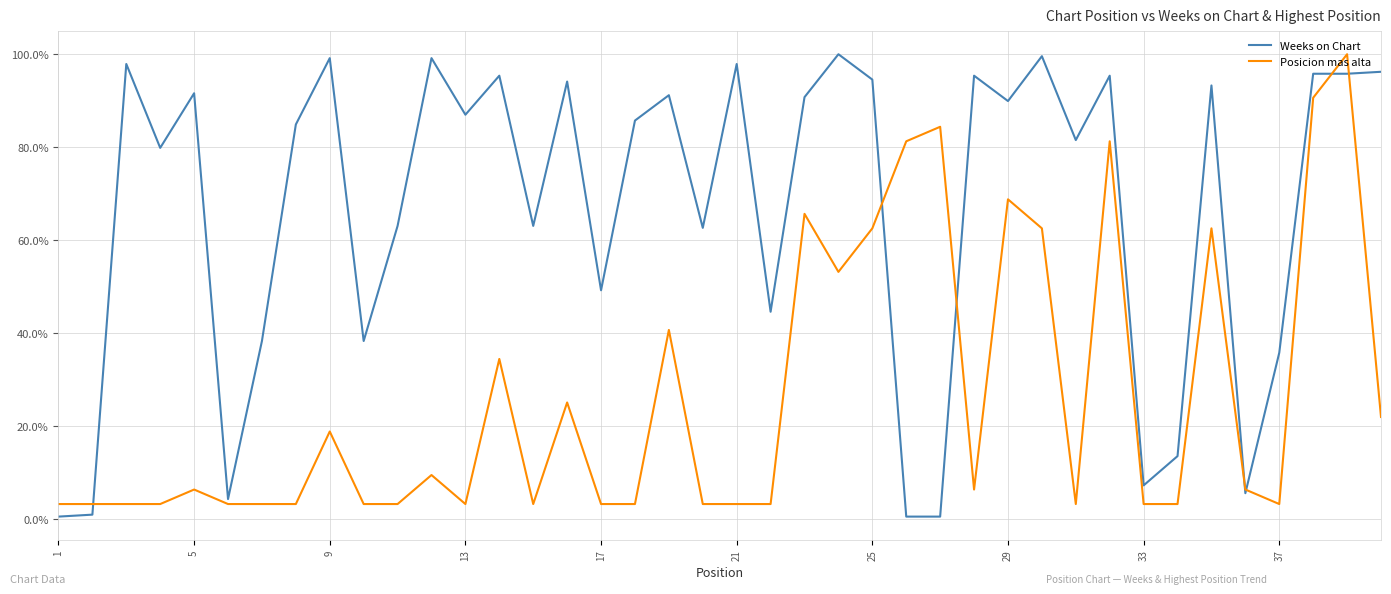

Does the chart display data point markers on the line(s)?

No